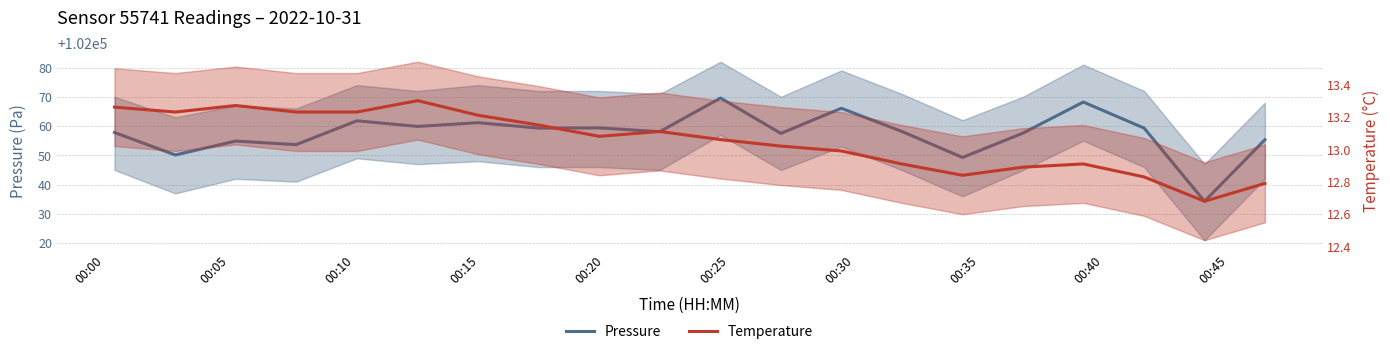

Count the number of categories in the chart.

20